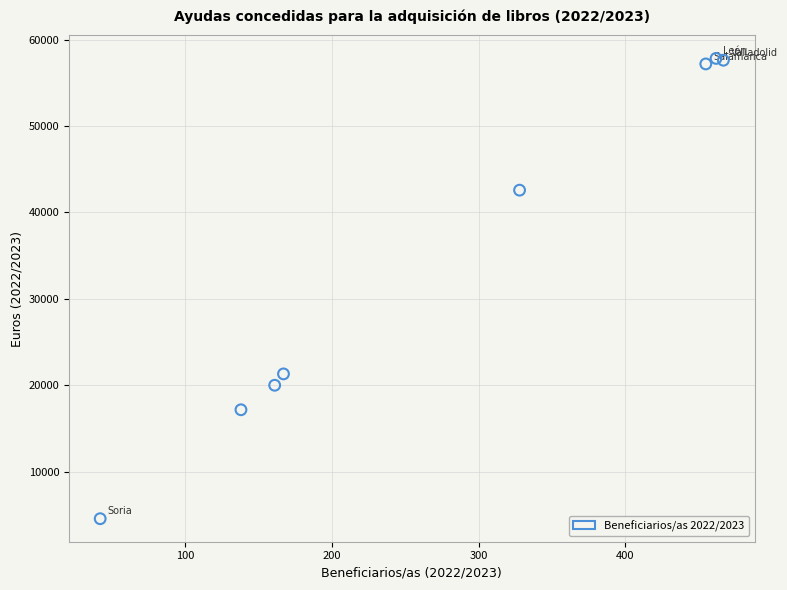

What Y value in the scatter plot is closest to 31186?

21308.4